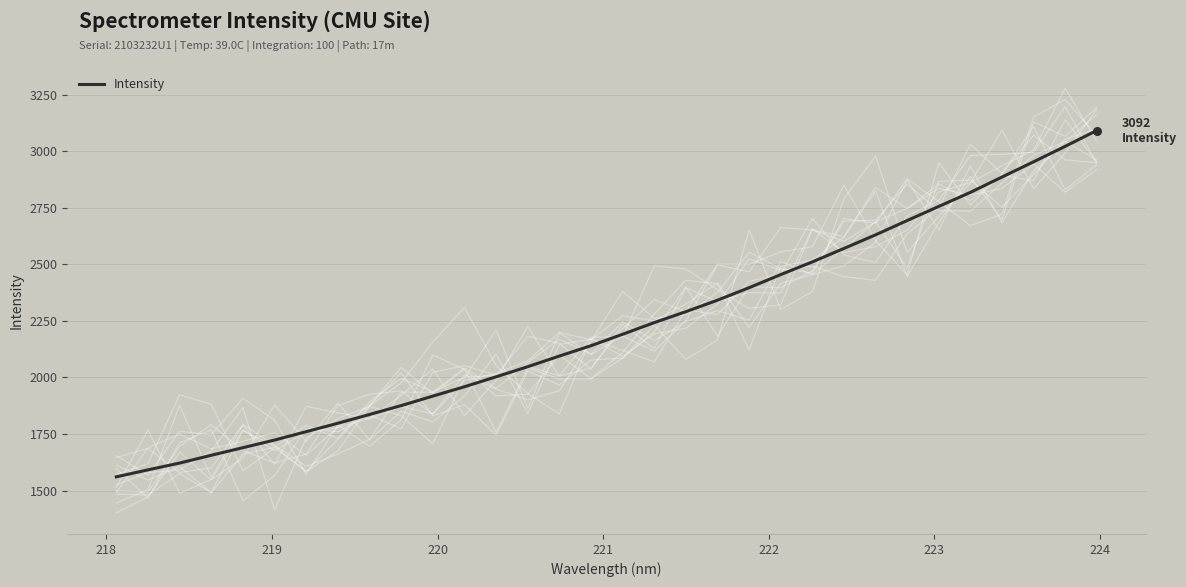

What is the maximum value for Intensity?

3091.6